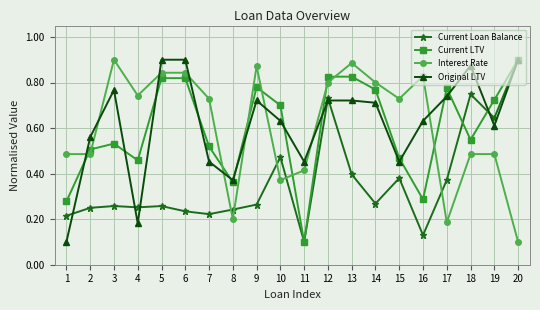

True or false: Interest Rate has a value of 0.5 at 2.

True